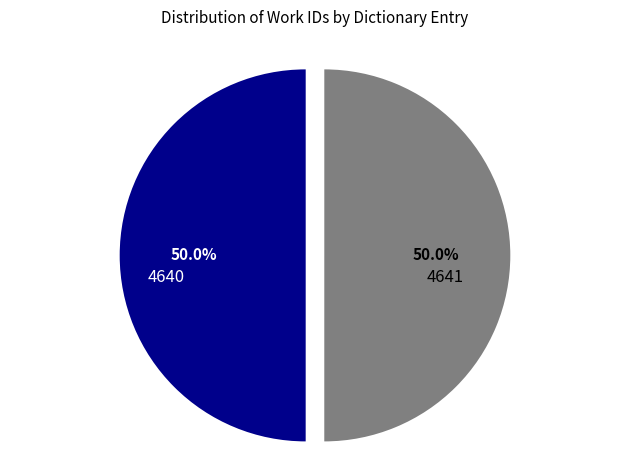

Approximately how many times larger is the value at 4640 compared to 4641?

1.0